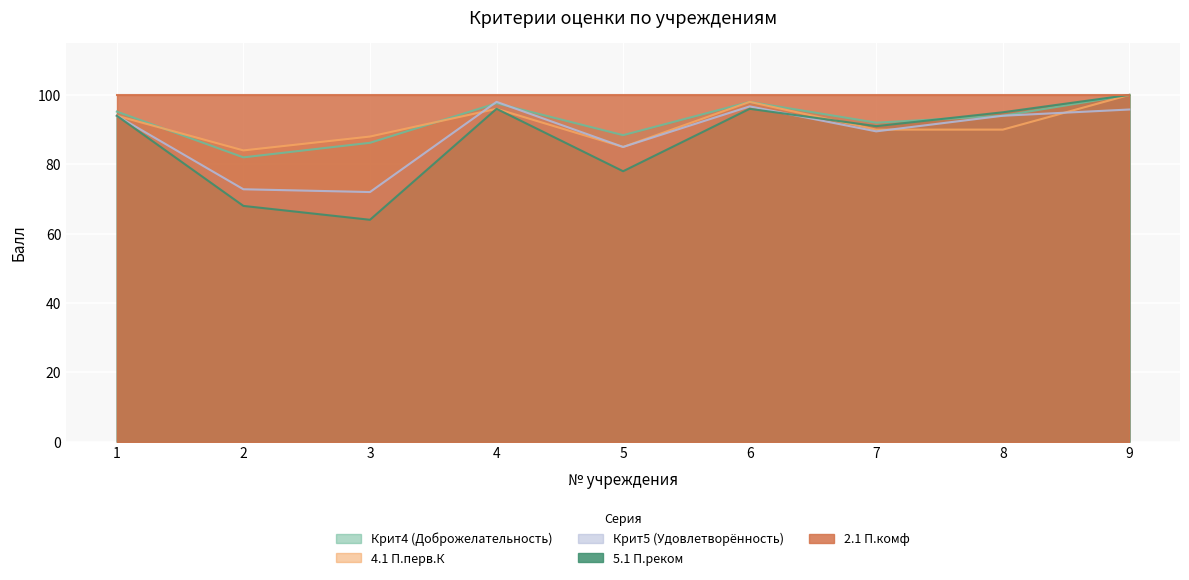

Read the 4.1 П.перв.К value at 5.

85.0